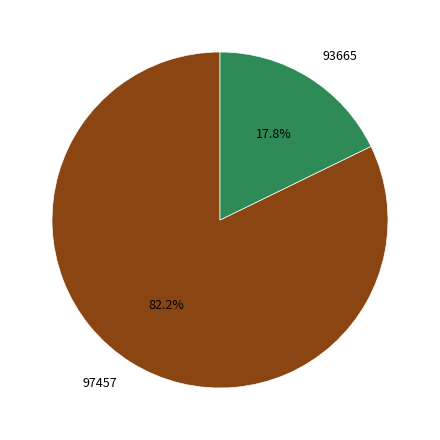

To the nearest percent, what is the difference between the largest and smallest slice percentages?

64%